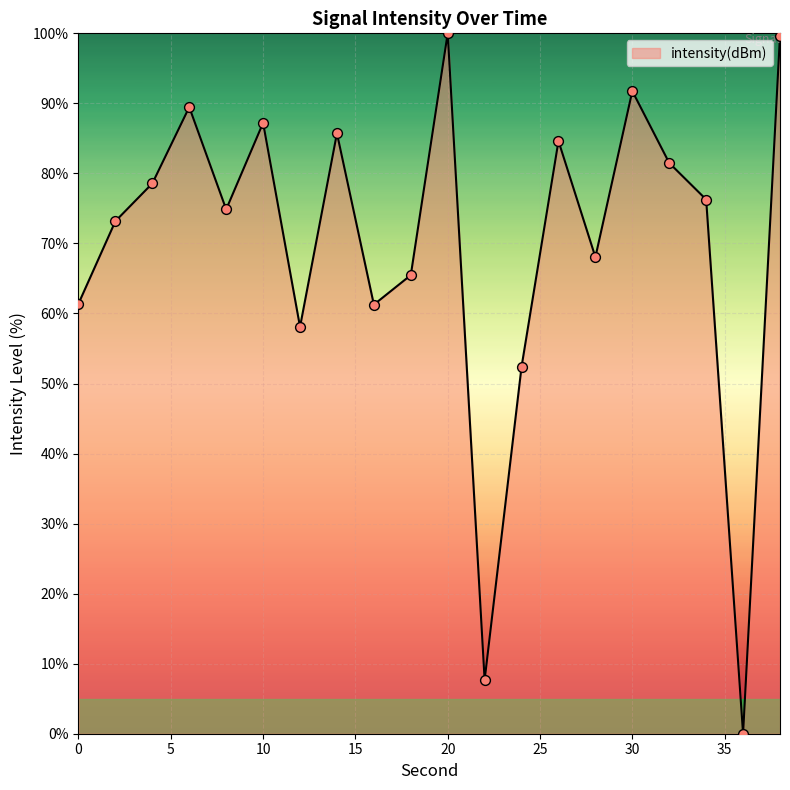

What is the maximum value shown in the chart?

100.0